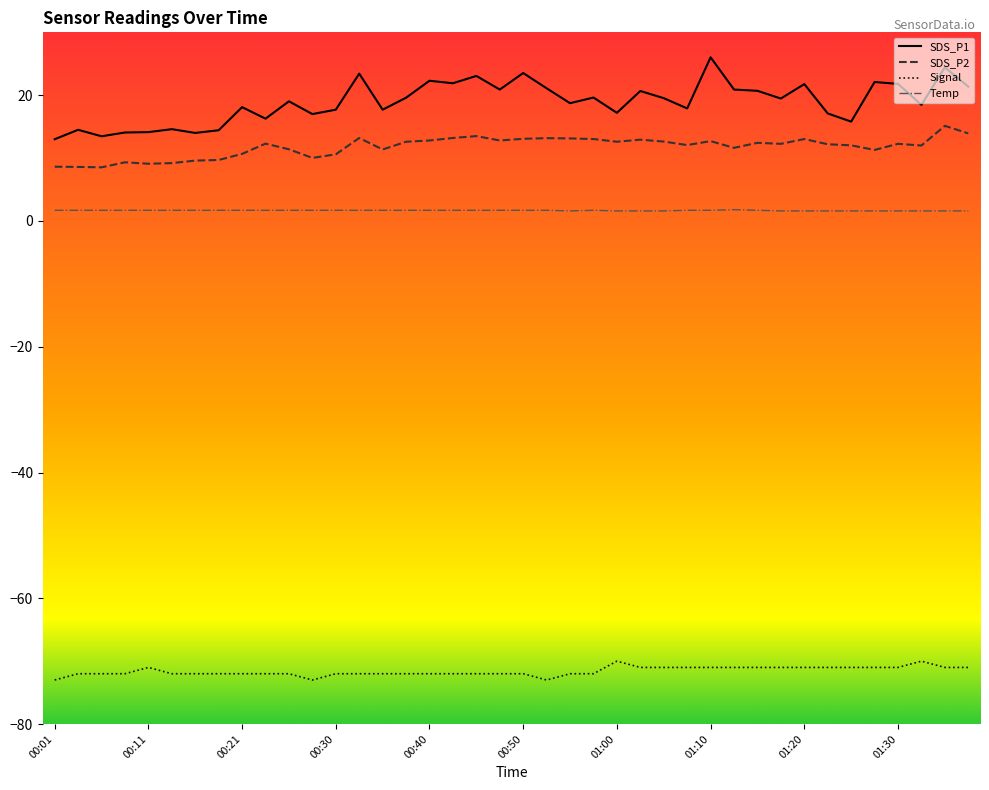

What is the difference between the maximum and second lowest values in the Signal series?

3.0